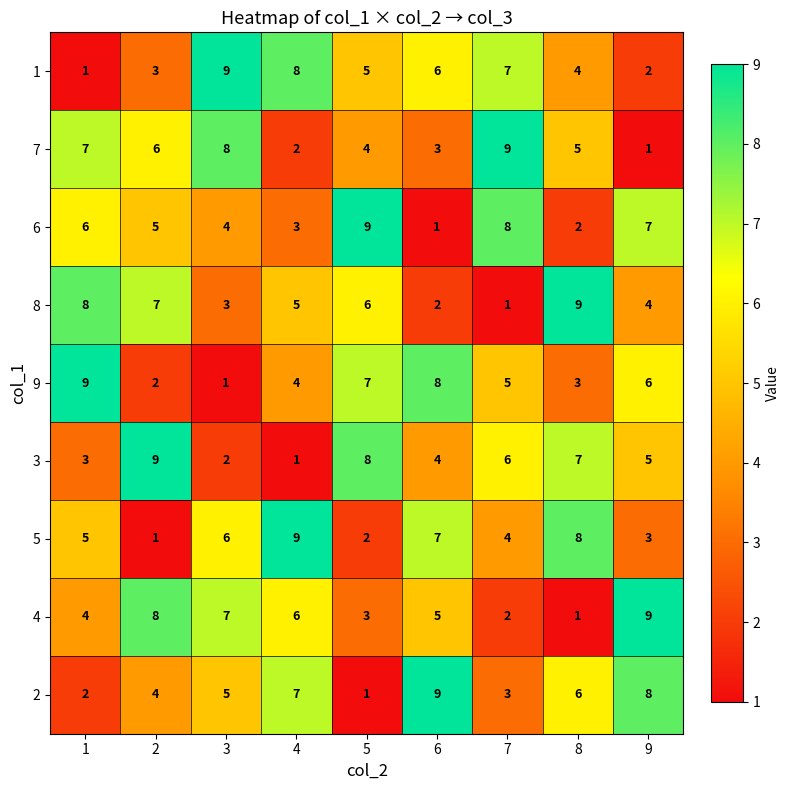

What is the difference between the second highest and minimum values in the 4 series?

7